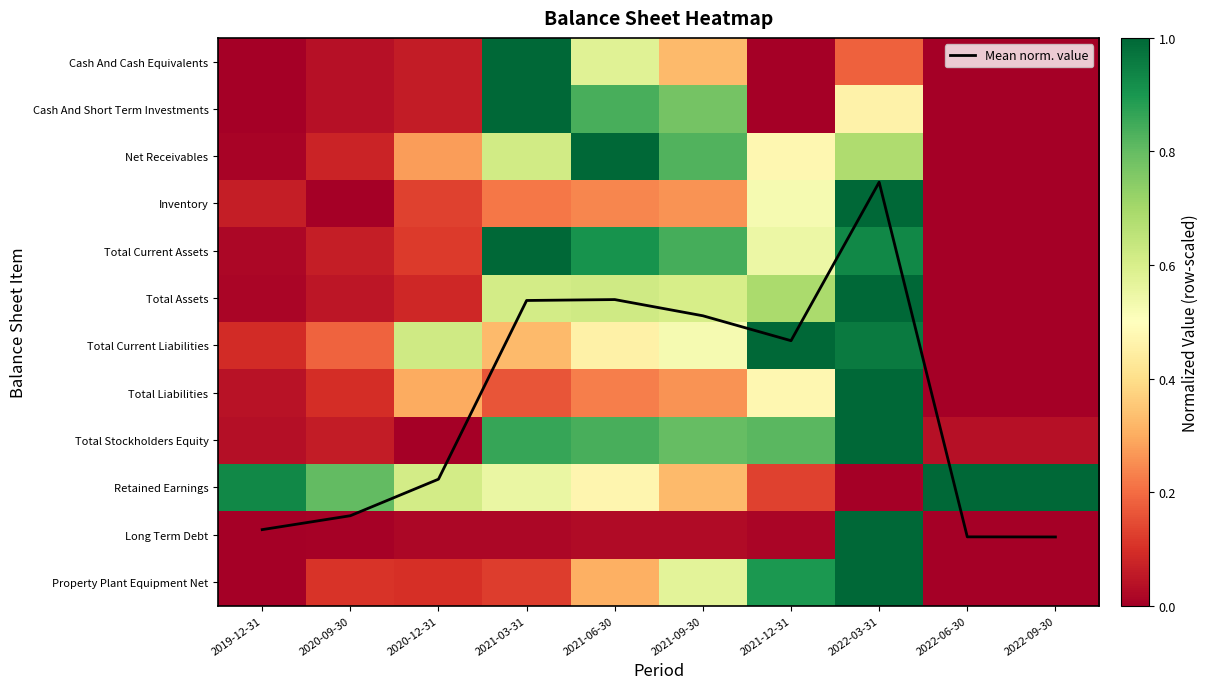

Which series changed the most between 2021-06-30 and 2022-06-30?

Mean norm. value